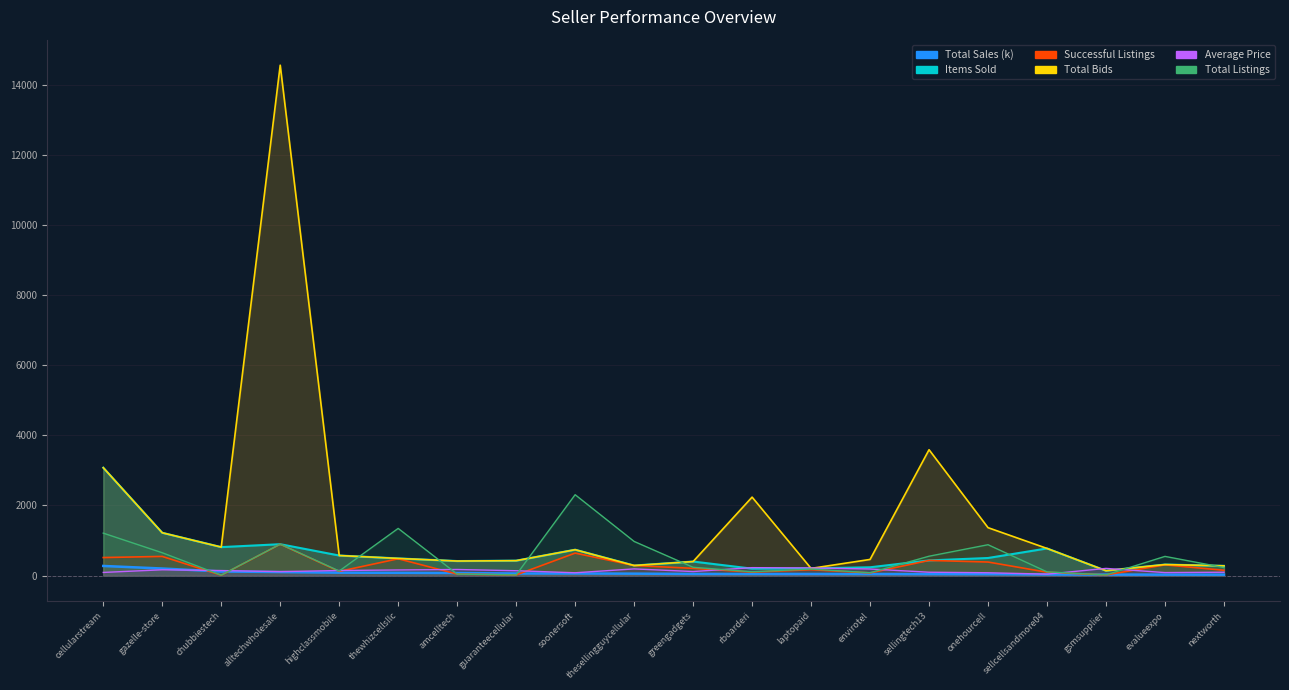

Count the number of categories in the chart.

20